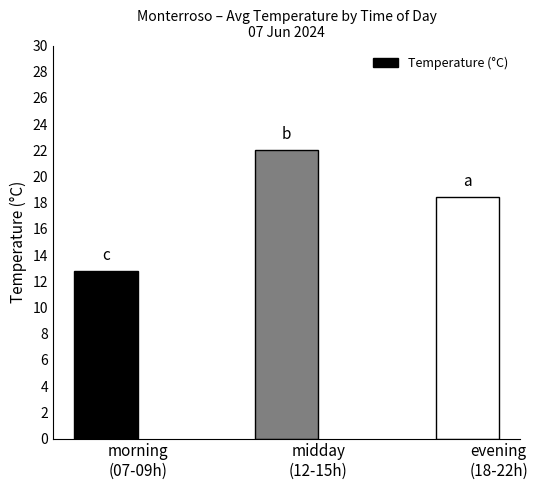

What is the value of the 1st bar from the left?

12.8